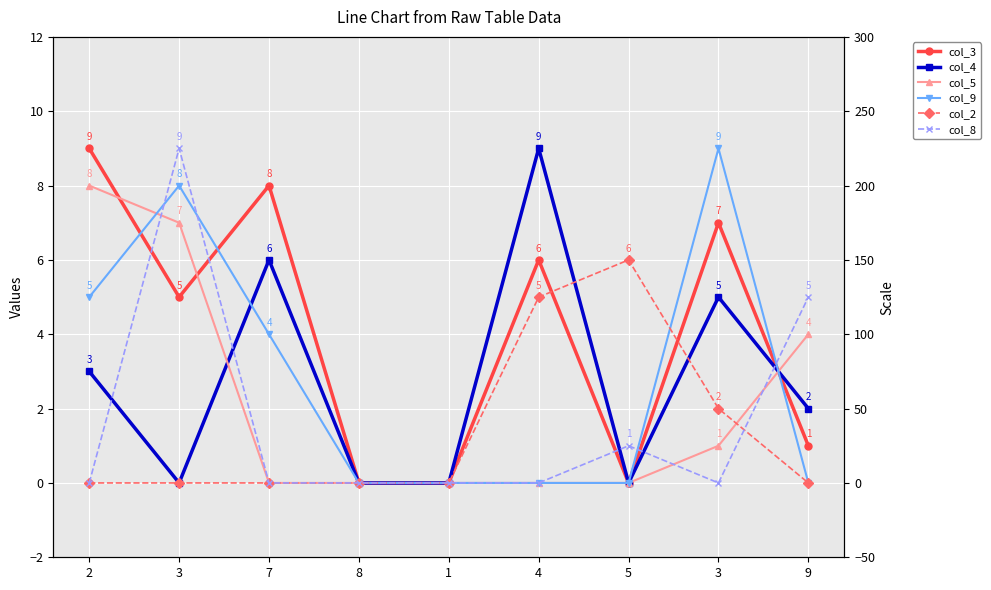

Where is col_2 nearest to the value 3?

3